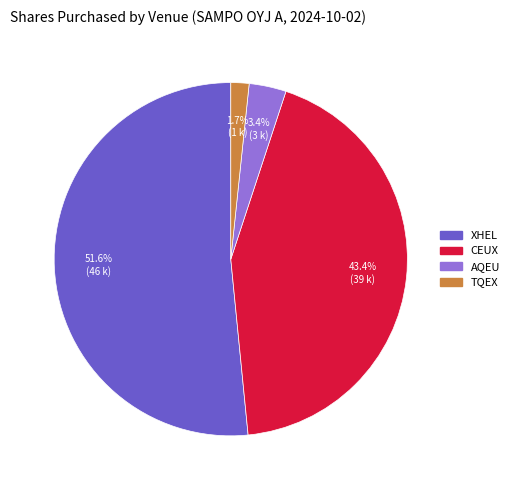

Which has a higher value, XHEL or TQEX?

XHEL